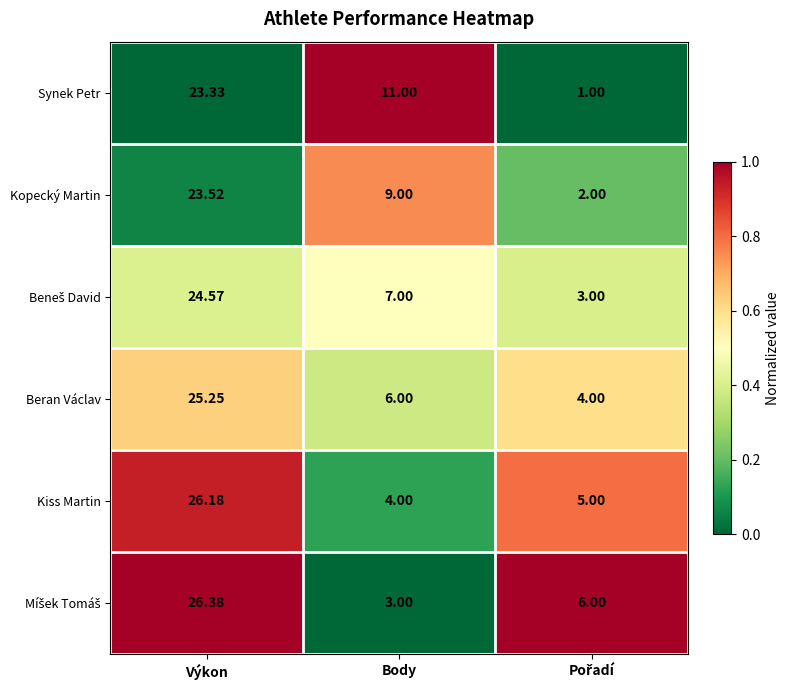

At which category is the sum across all series the highest?

Výkon